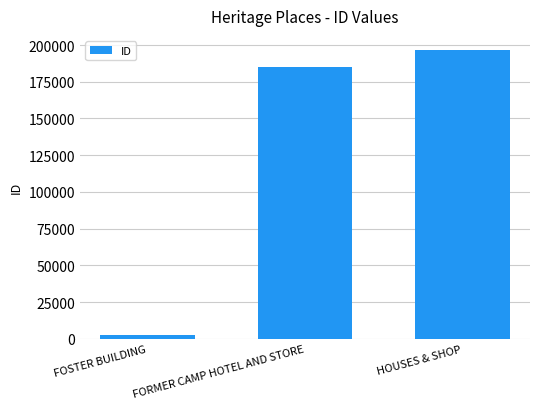

List the labels in order of value, smallest first.

FOSTER BUILDING, FORMER CAMP HOTEL AND STORE, HOUSES & SHOP